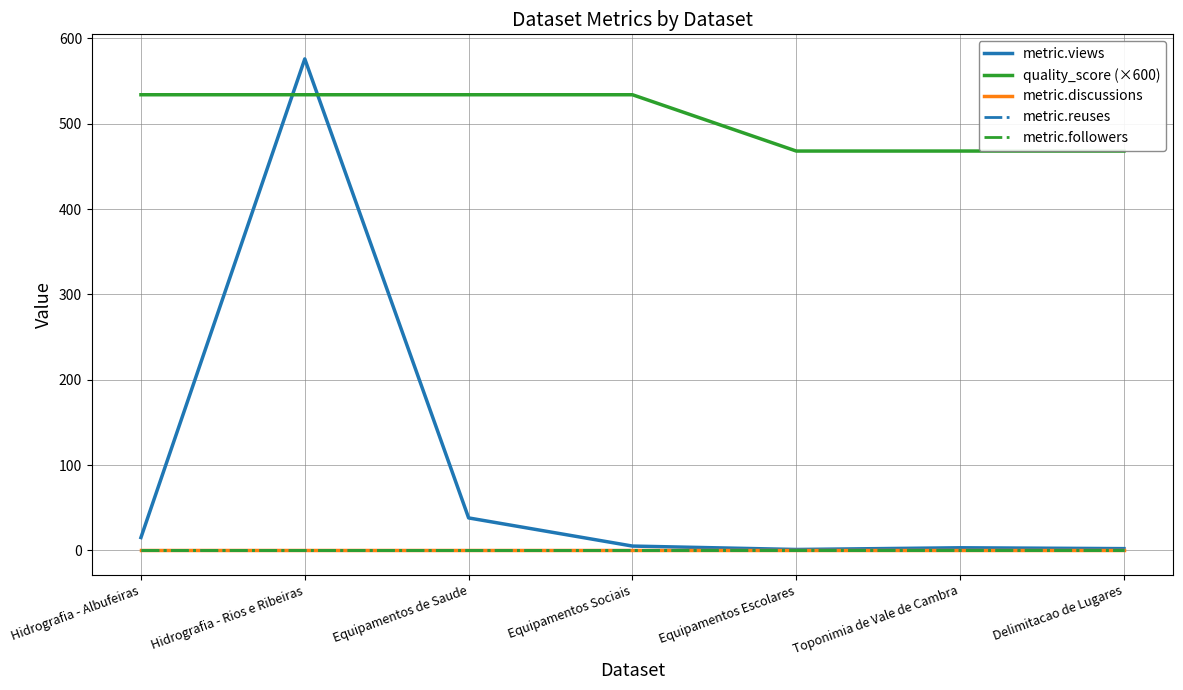

Does the chart display data point markers on the line(s)?

No